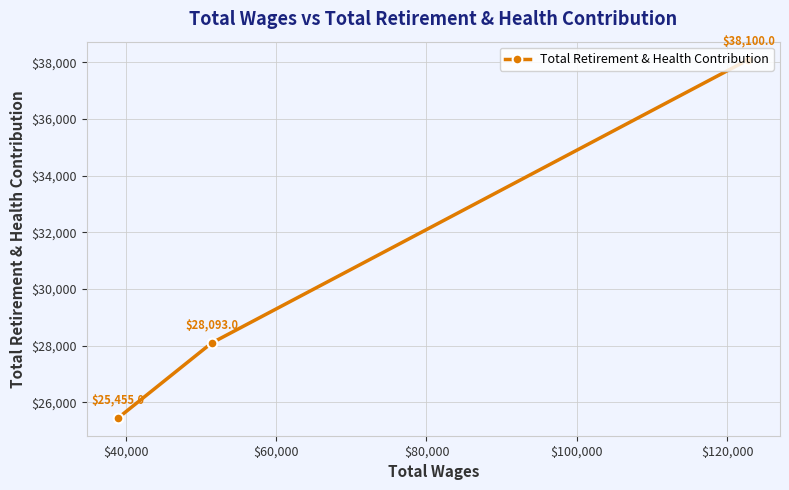

Count the values in the range 25455 to 38100.

3